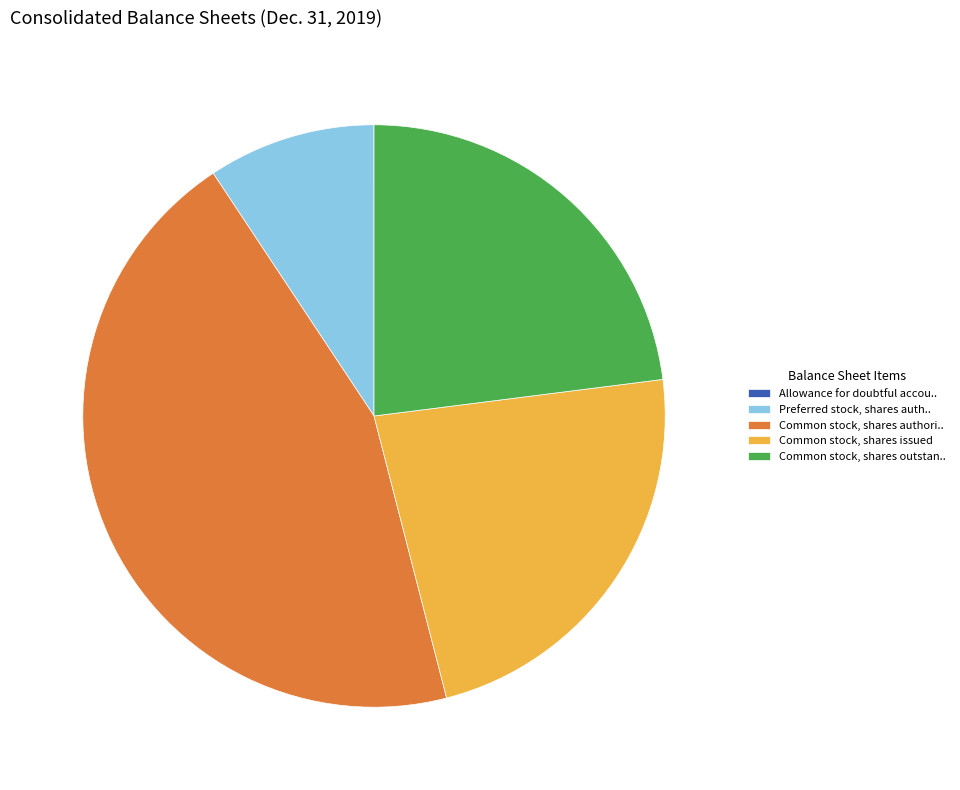

Approximately how many times larger is the value at Common stock, shares authori.. compared to Common stock, shares outstan..?

1.9